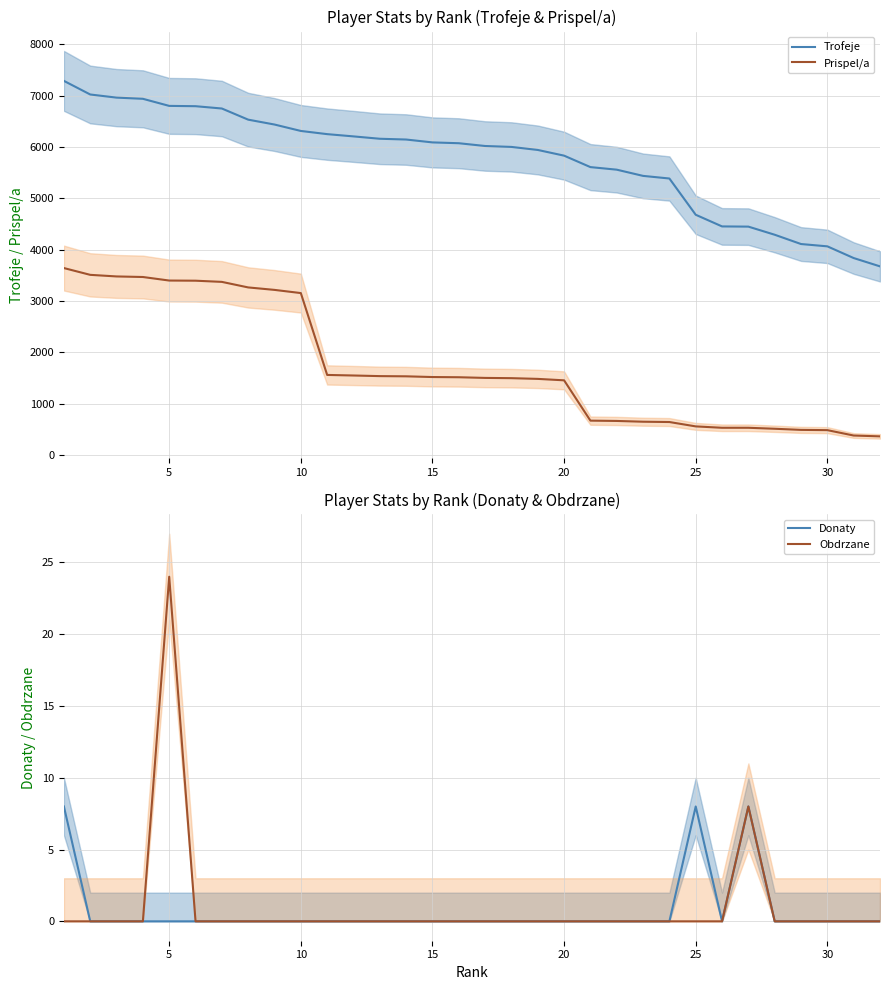

True or false: Trofeje and Prispel/a intersect in this chart.

False